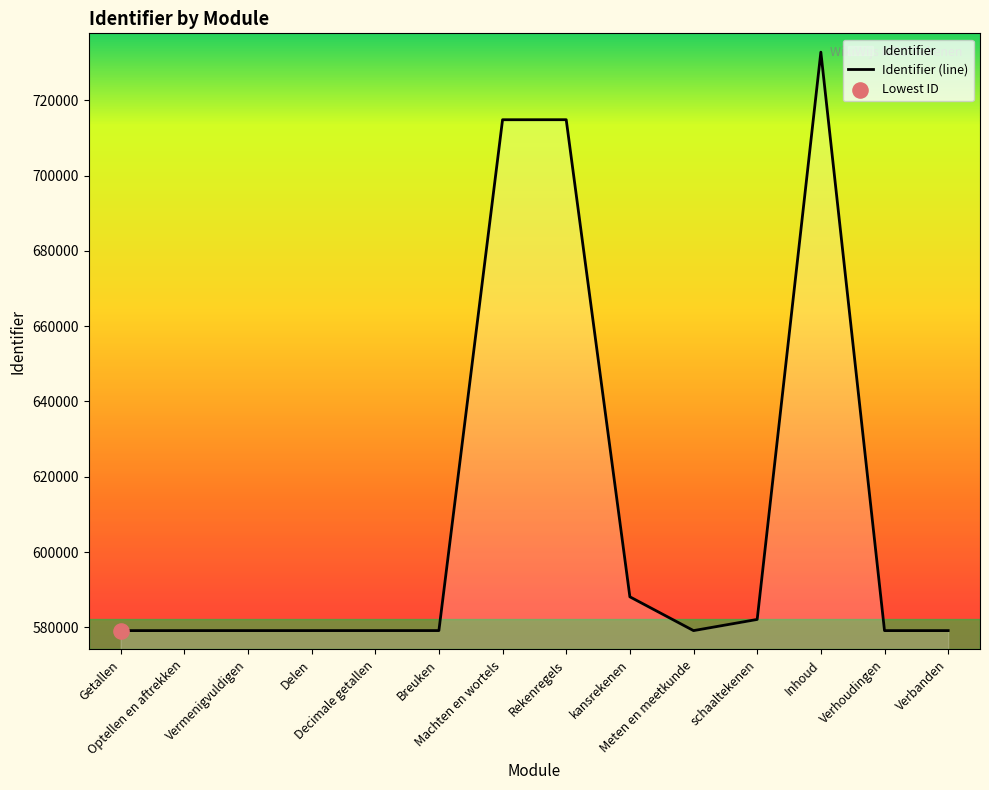

What is the change in value from Vermenigvuldigen to Delen?

+1